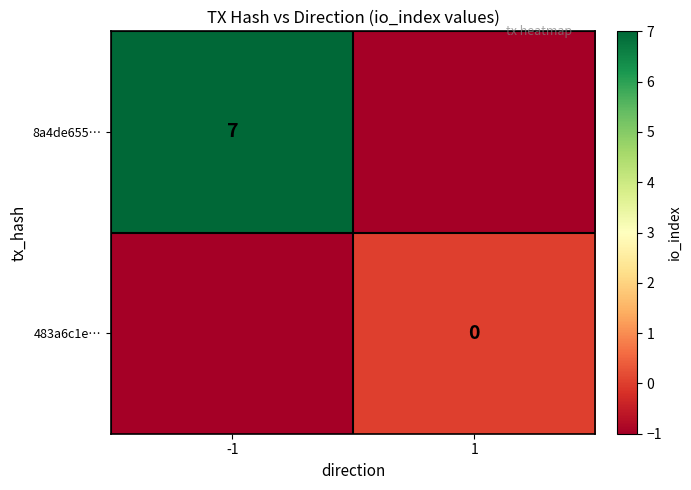

True or false: 8a4de655… has a value of 7 at -1.

True